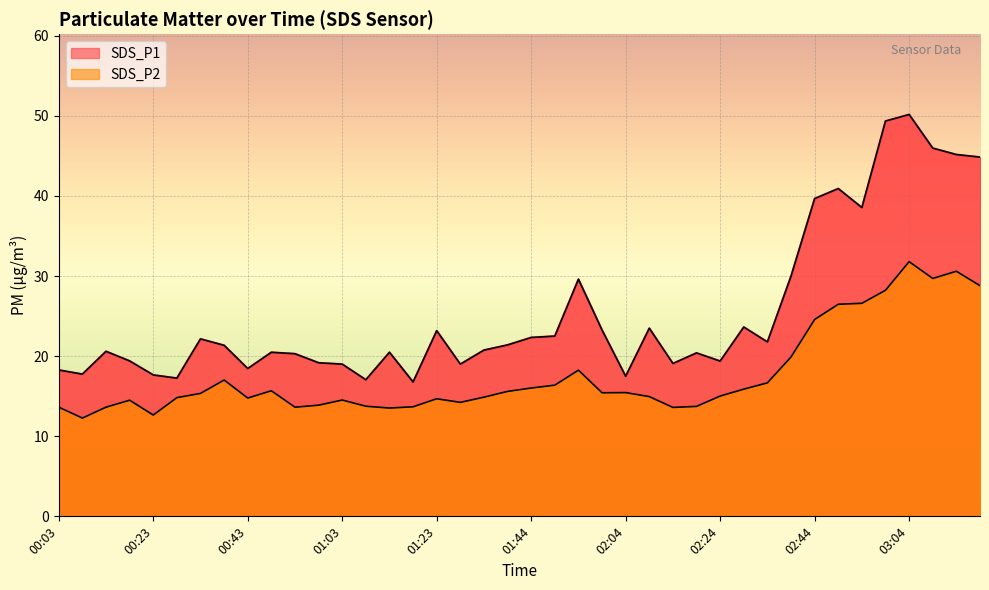

What is the maximum value for SDS_P2?

31.8